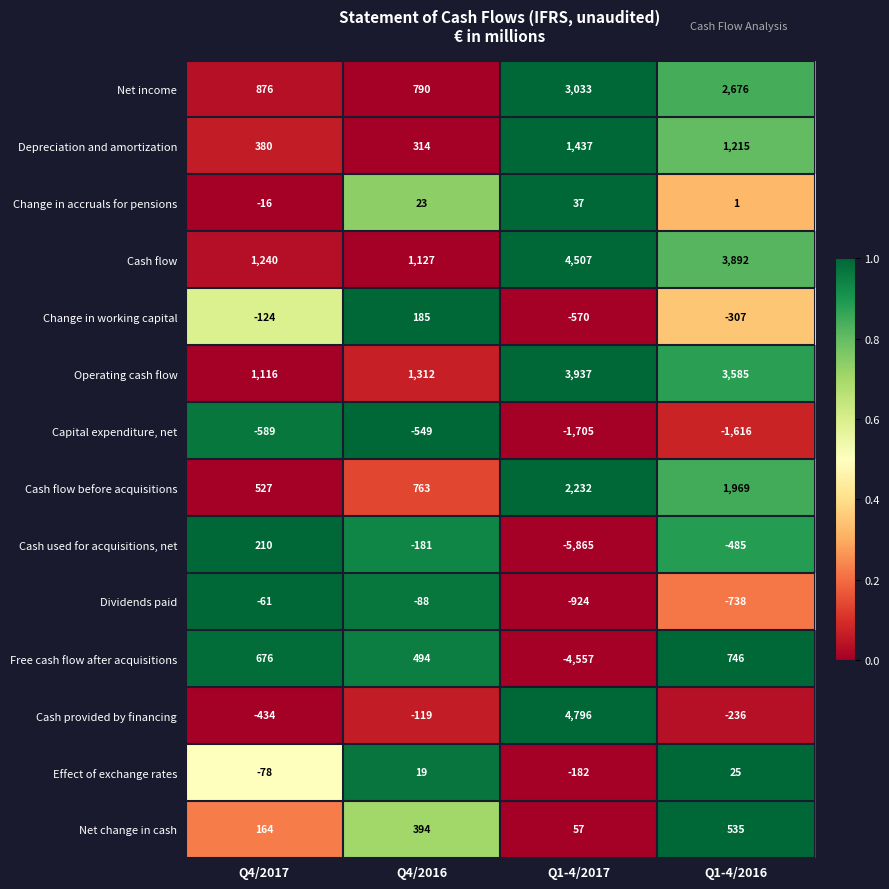

At which category is the sum across all series the highest?

Q1-4/2016